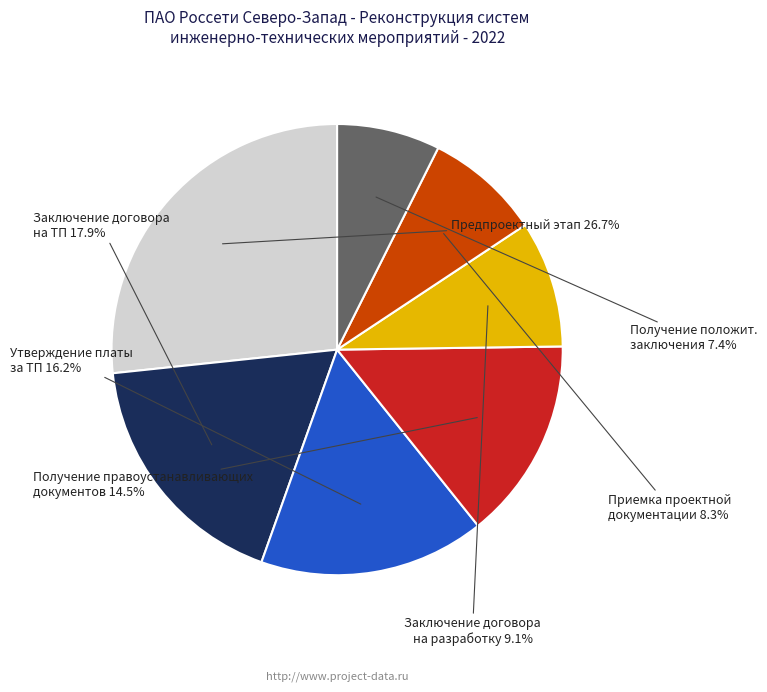

Is there a majority slice in this chart?

No